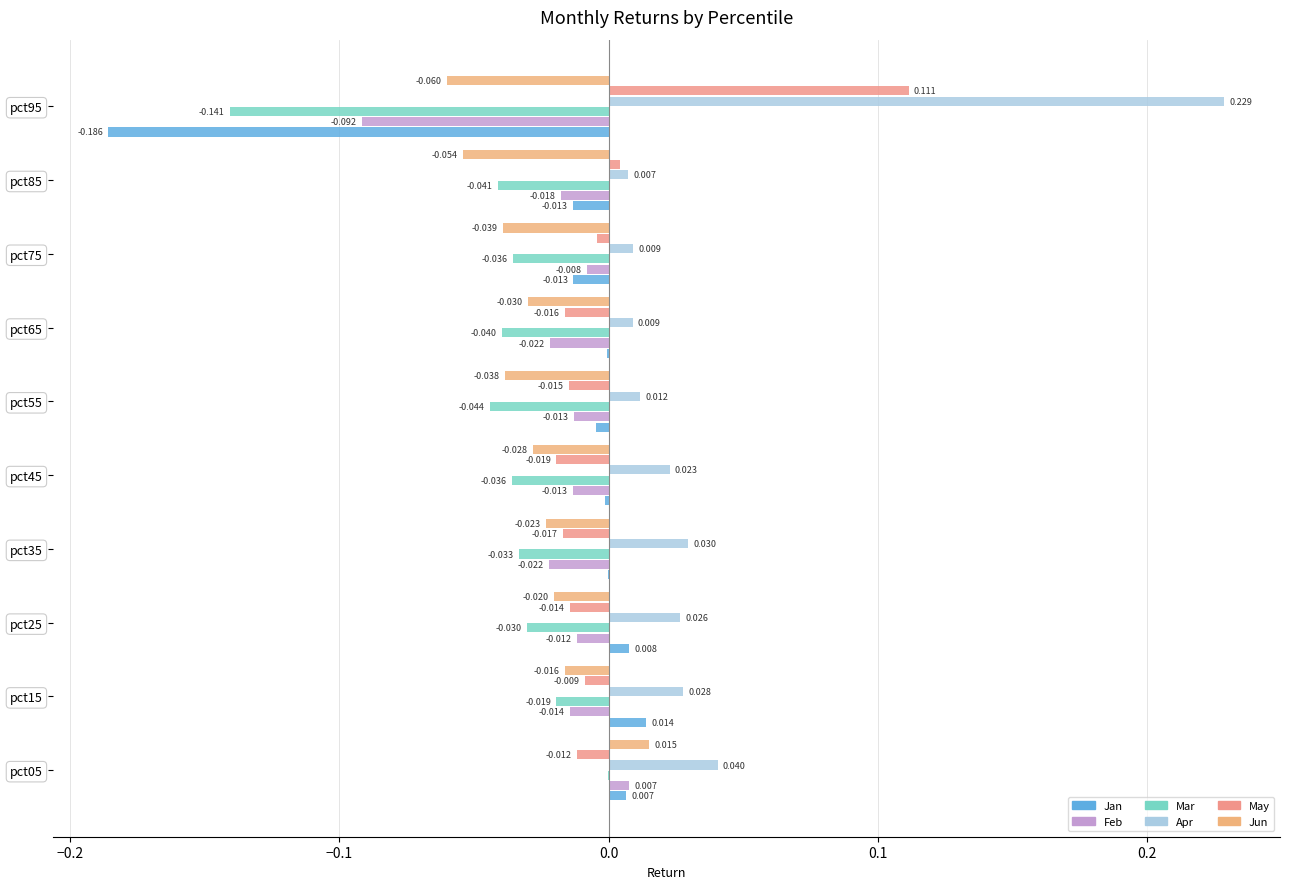

How many data points in Jan are above 0?

3